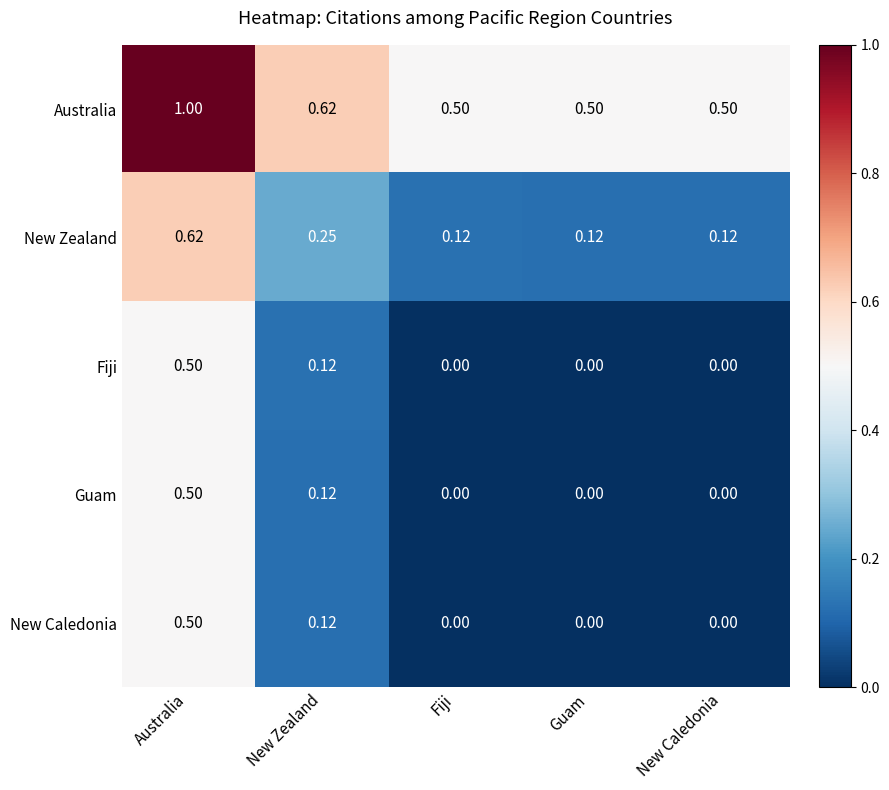

Which category has the highest value in the New Zealand series?

Australia